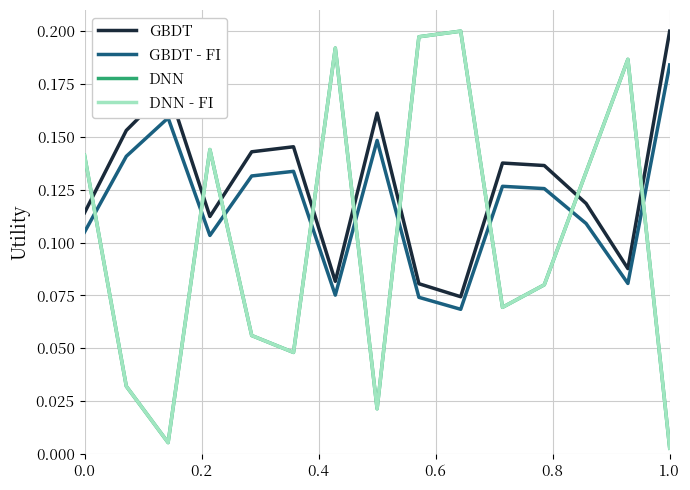

Does the chart display data point markers on the line(s)?

No